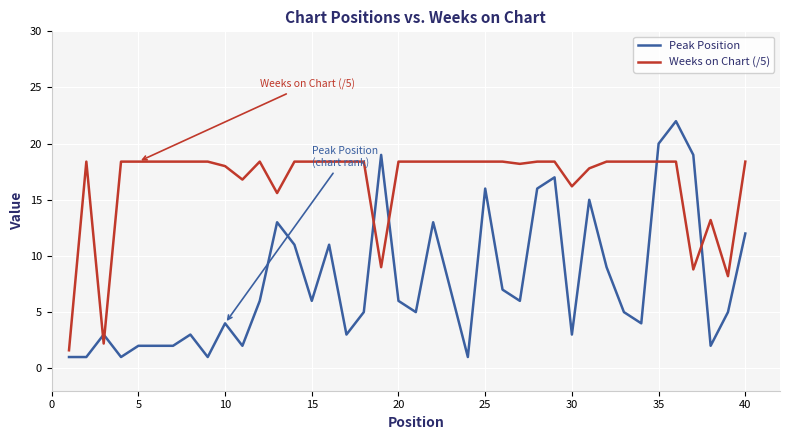

True or false: Weeks on Chart (/5) and Peak Position cross at least once.

True